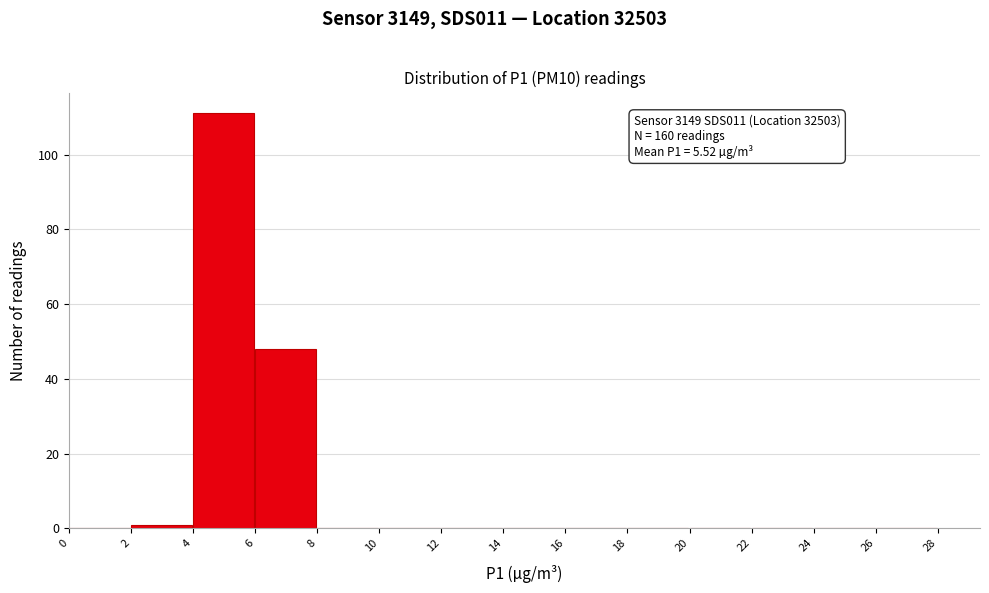

Over which range of the x-axis is the bar tallest?

4 to 6